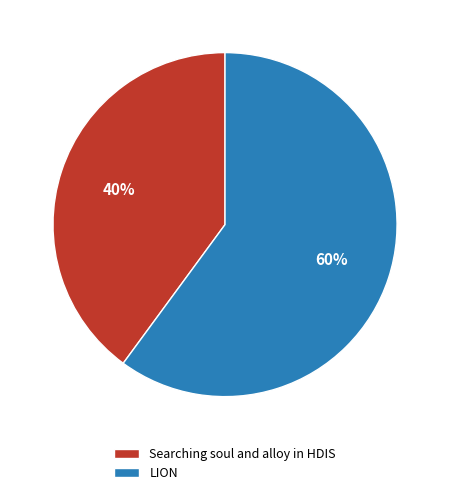

To the nearest percent, what is the difference between the Searching soul and alloy in HDIS and LION slice percentages?

20%